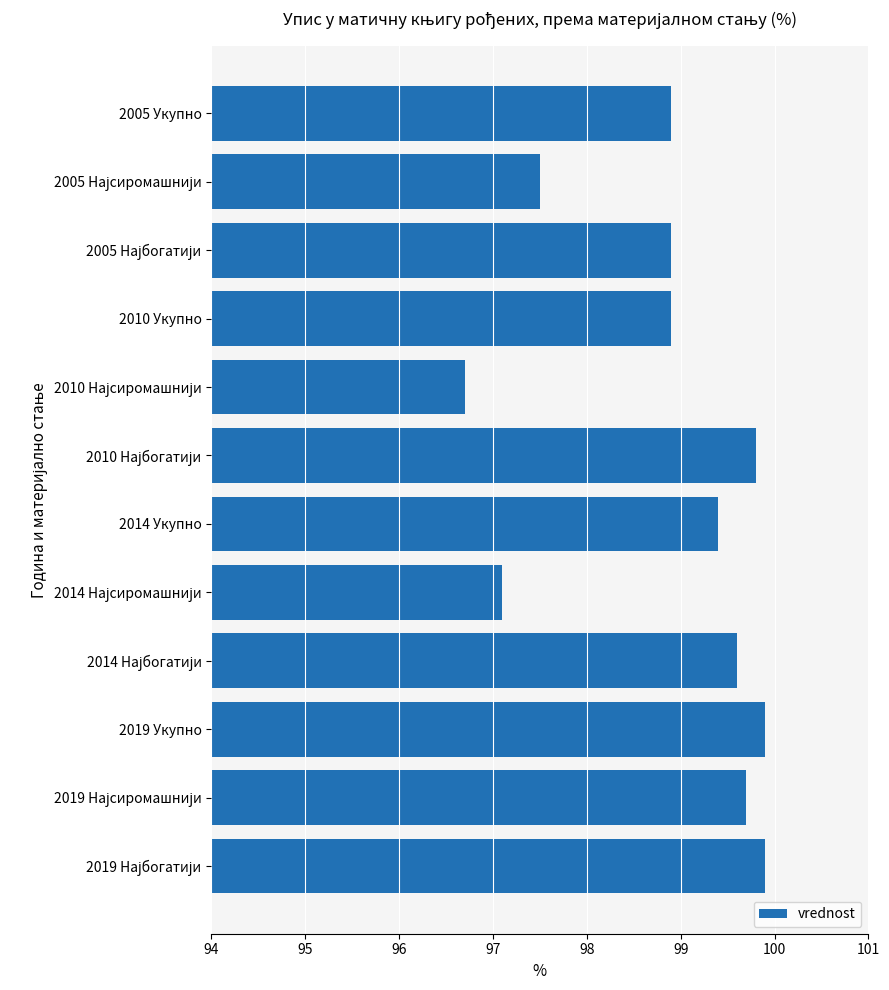

Is it true that the value at 2010 Укупно is 64.1?

False